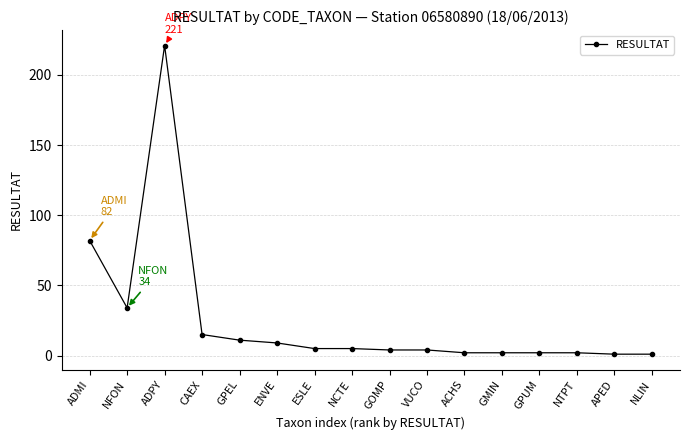

How many data points are less than 5?

8